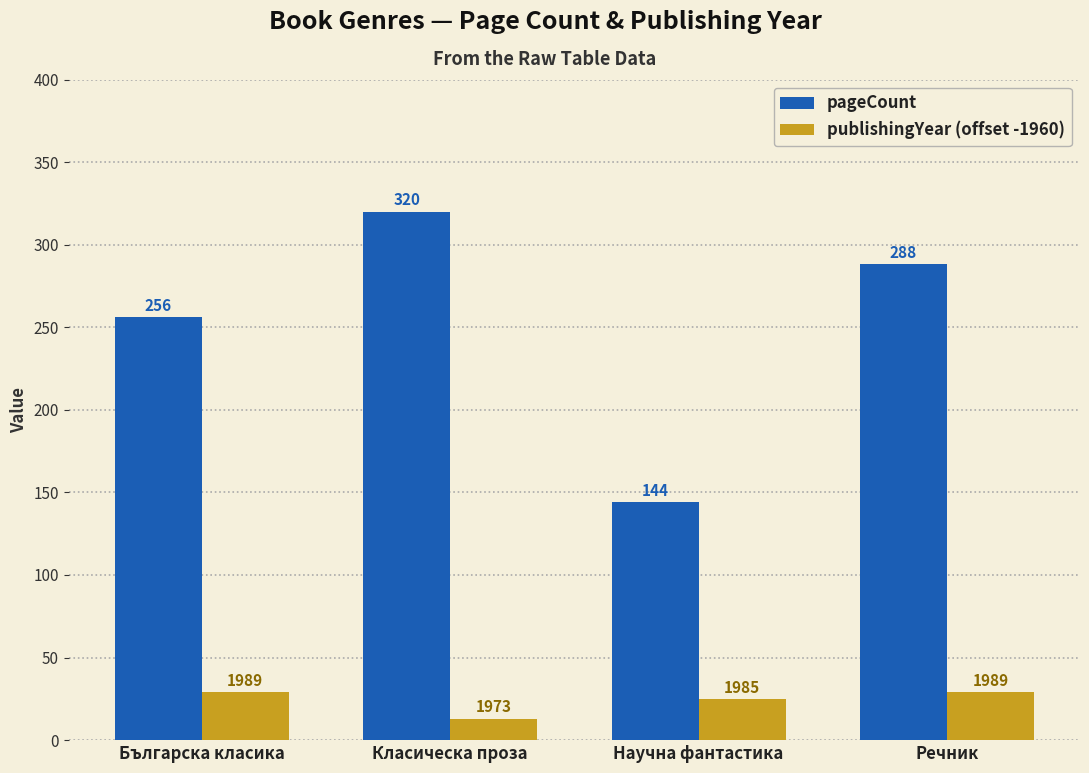

How many series are shown in this chart?

2